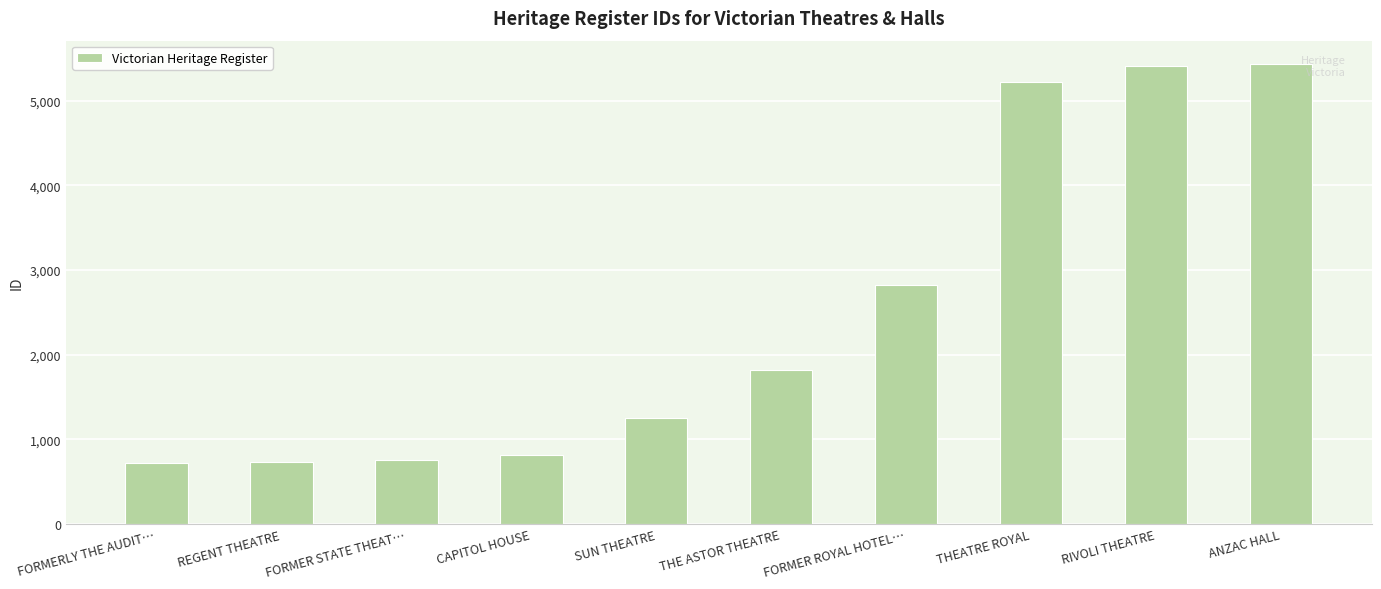

What is the sum of all values?

24979